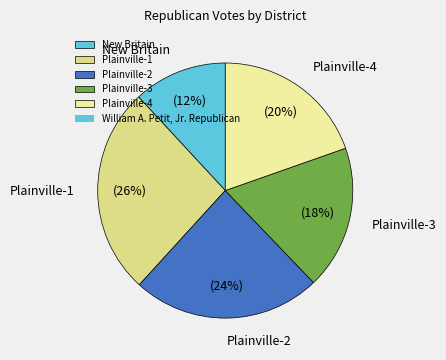

What is the ratio of the value at Plainville-1 to the value at Plainville-2?

1.1